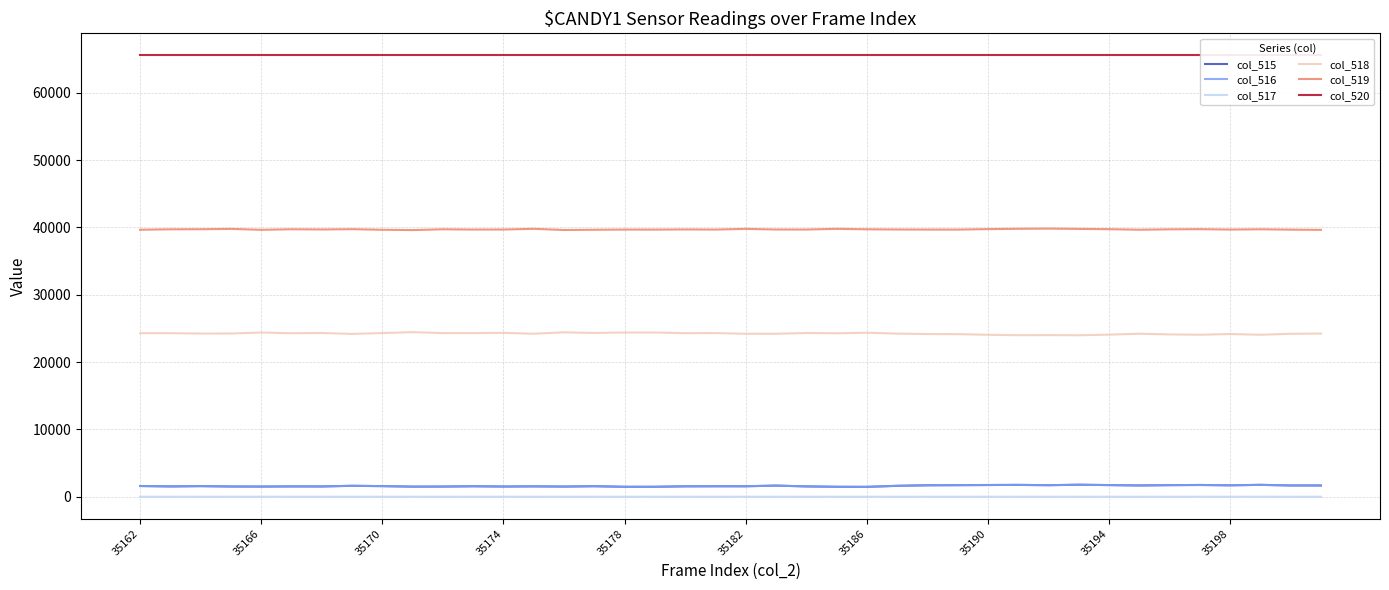

What are all the series names shown in the legend?

col_515, col_516, col_517, col_518, col_519, col_520